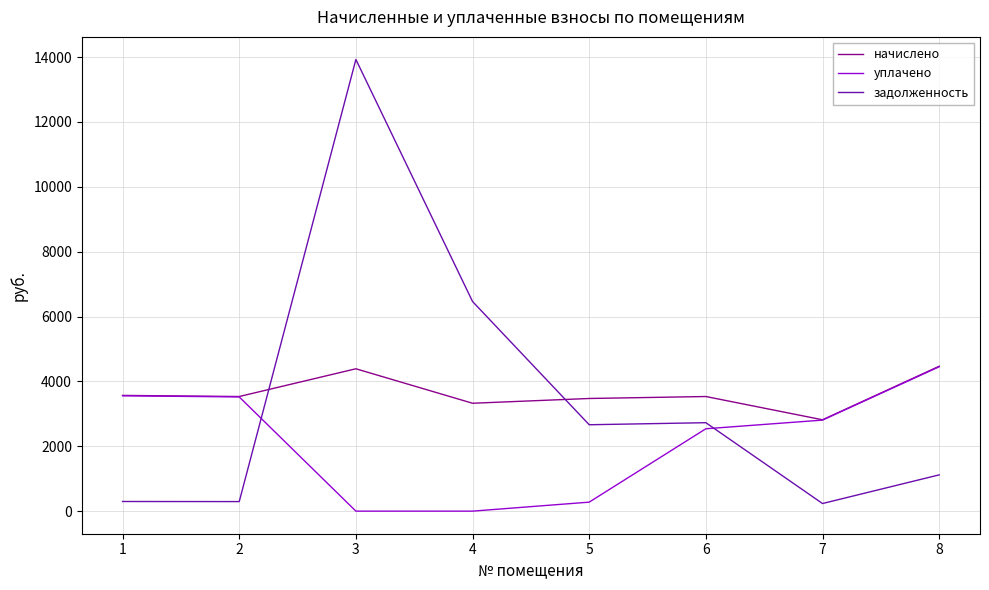

Is it true that начислено equals 1242.7 at 5?

False